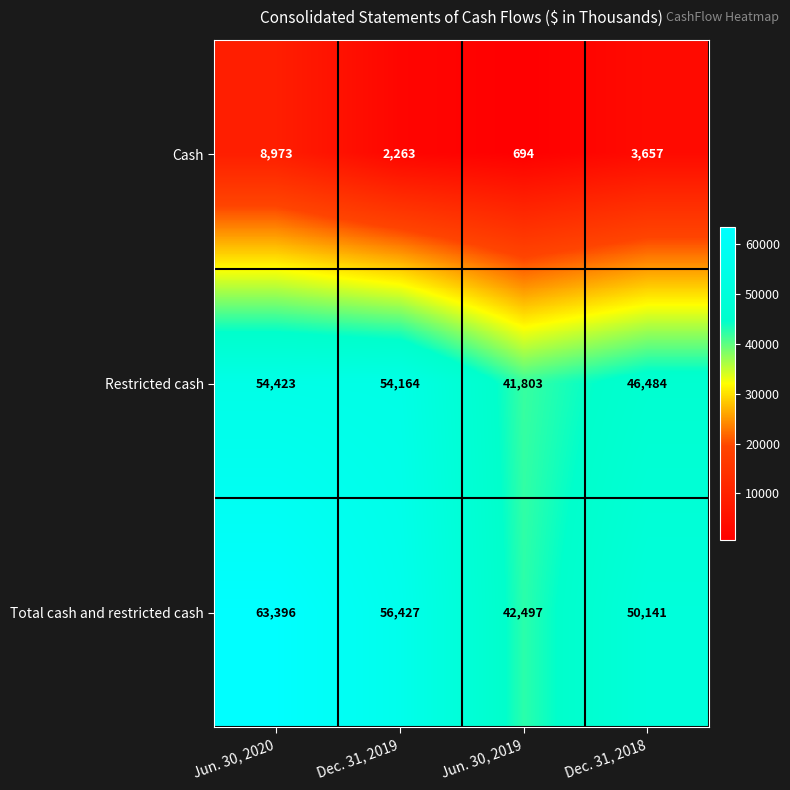

At which category is the sum across all series the highest?

Jun. 30, 2020